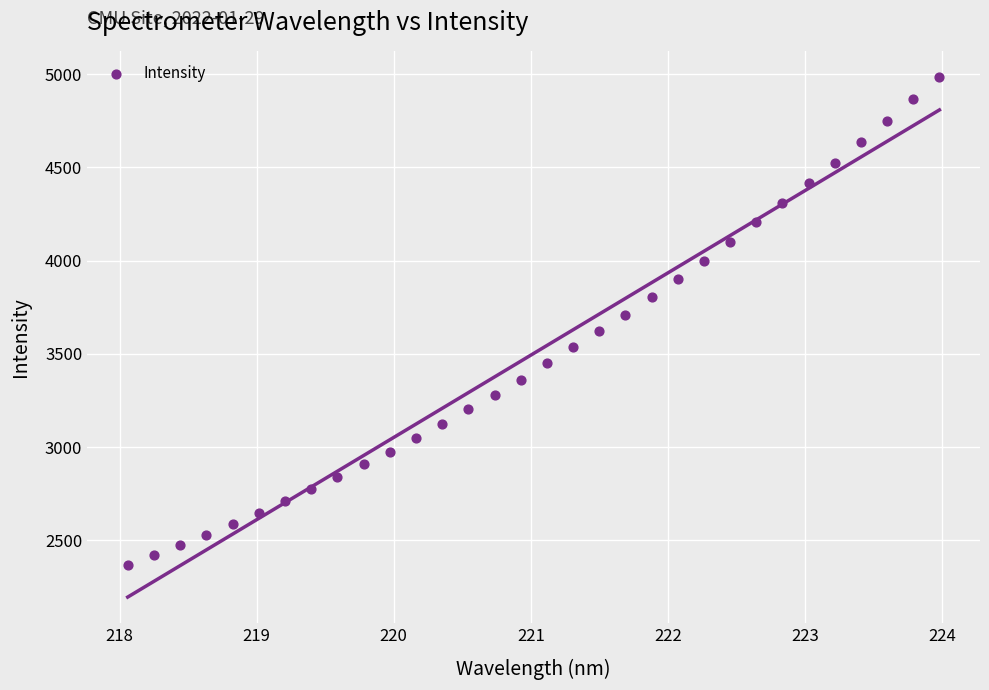

What is the range of Y values (max minus min)?

2617.9